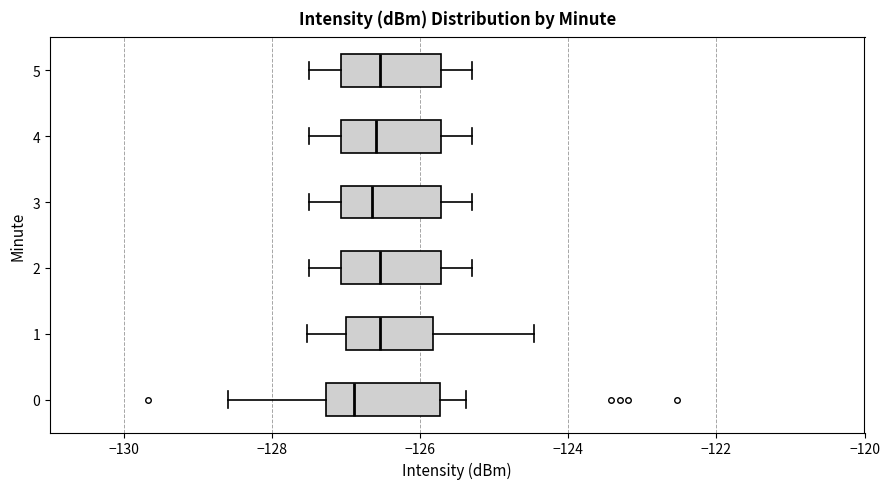

Where is the left edge of the box at y = 2 on the x-axis? The values are not printed on the chart, so give them approximately, as read against the axis.

-127.0